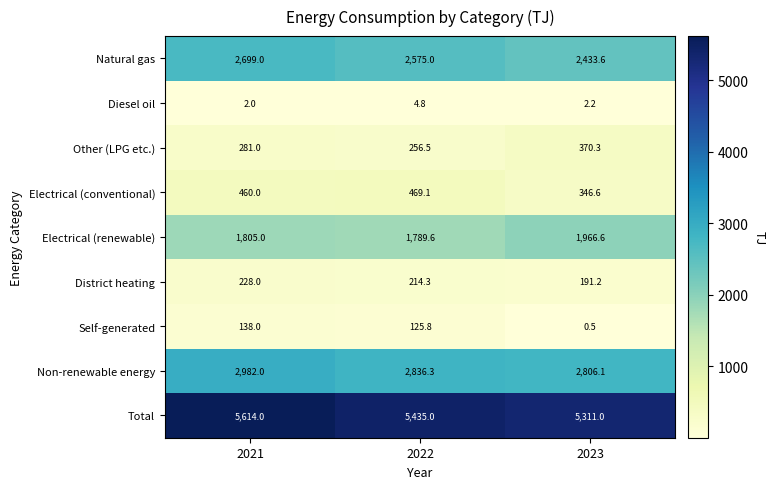

Where does the Non-renewable energy series first go above 2836?

2021